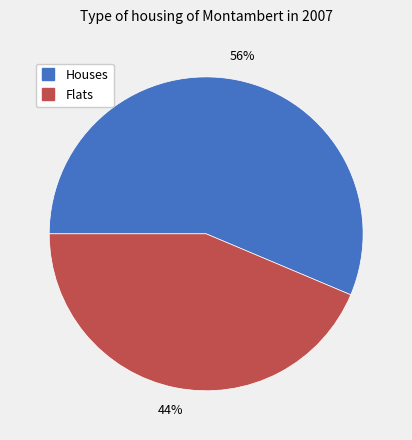

Is there a majority slice in this chart?

Yes